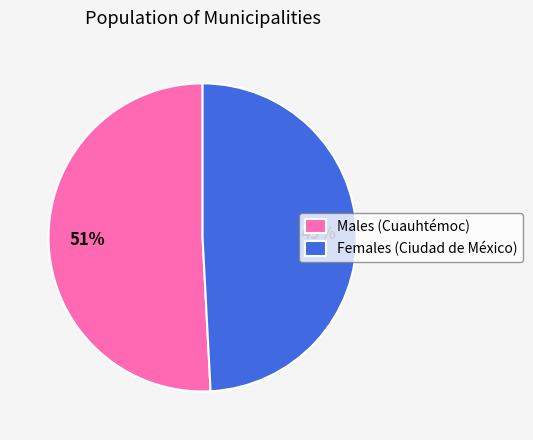

True or false: Males (Cuauhtémoc) accounts for 61% of the total.

False